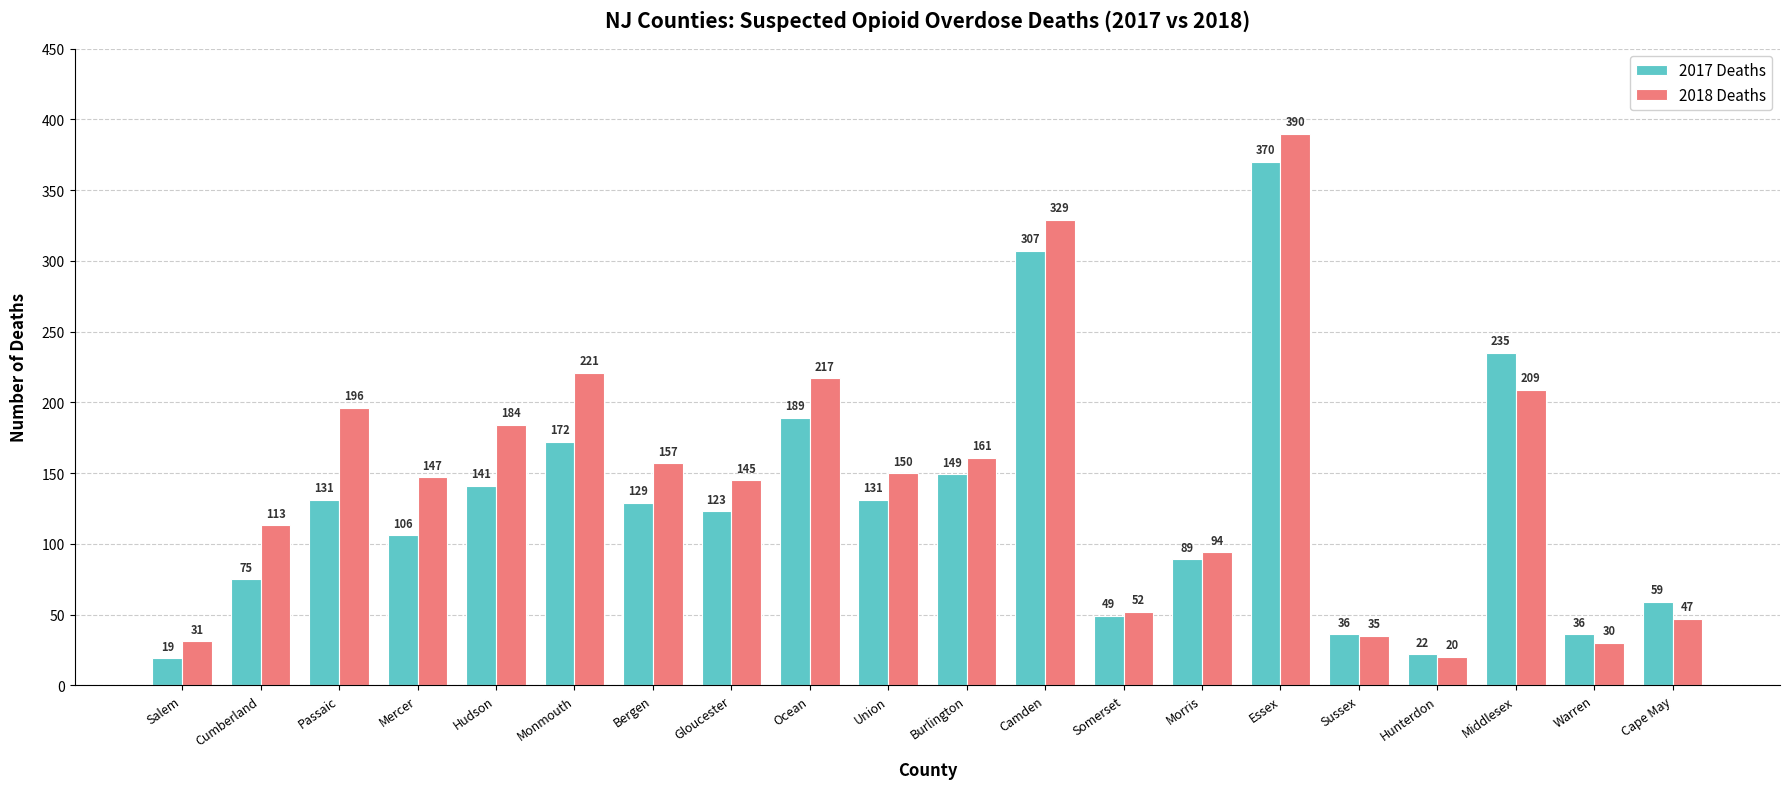

Which series changed the most between Mercer and Hudson?

2018 Deaths